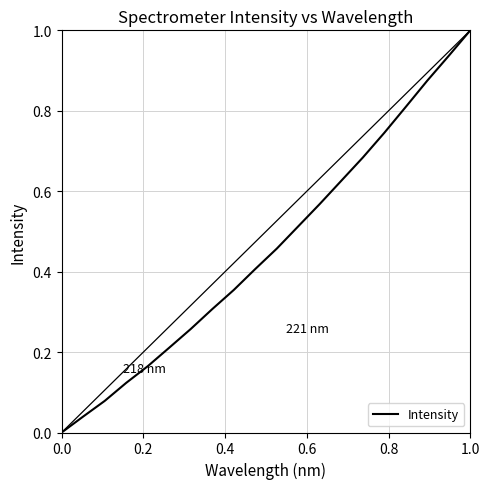

What is the greatest value displayed?

1.0